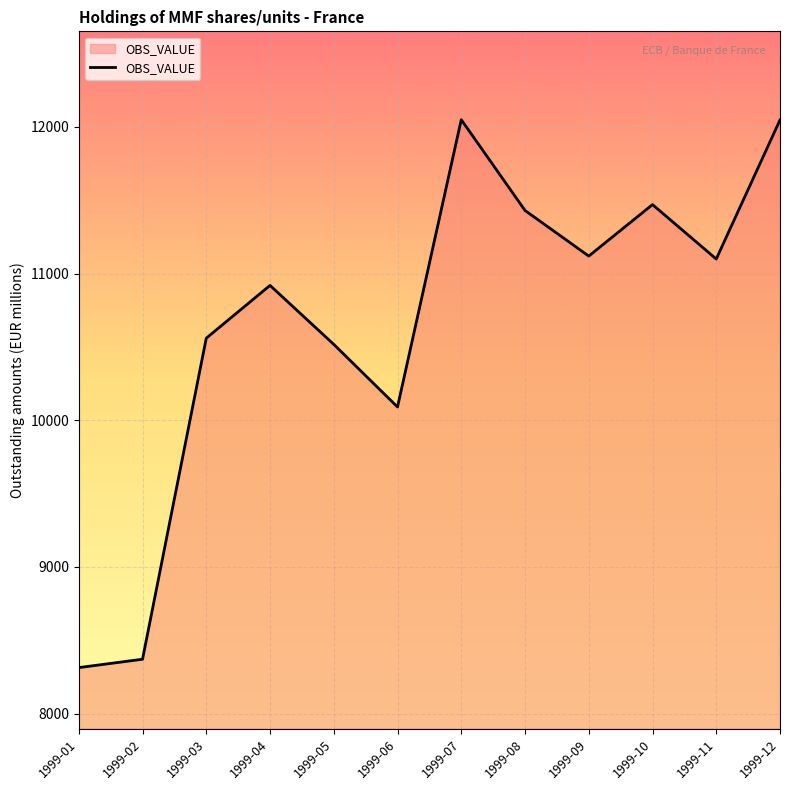

Does the chart have visible grid lines?

Yes